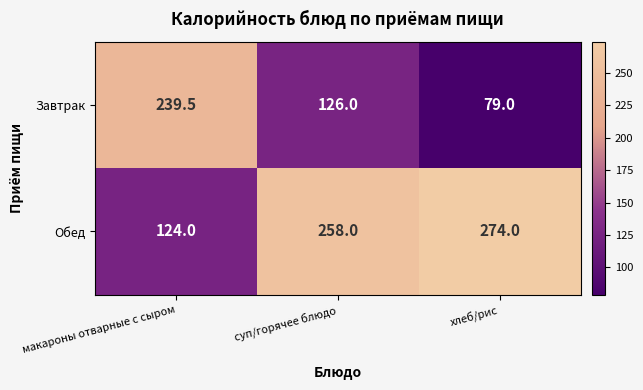

At how many categories does at least one series exceed 176?

3